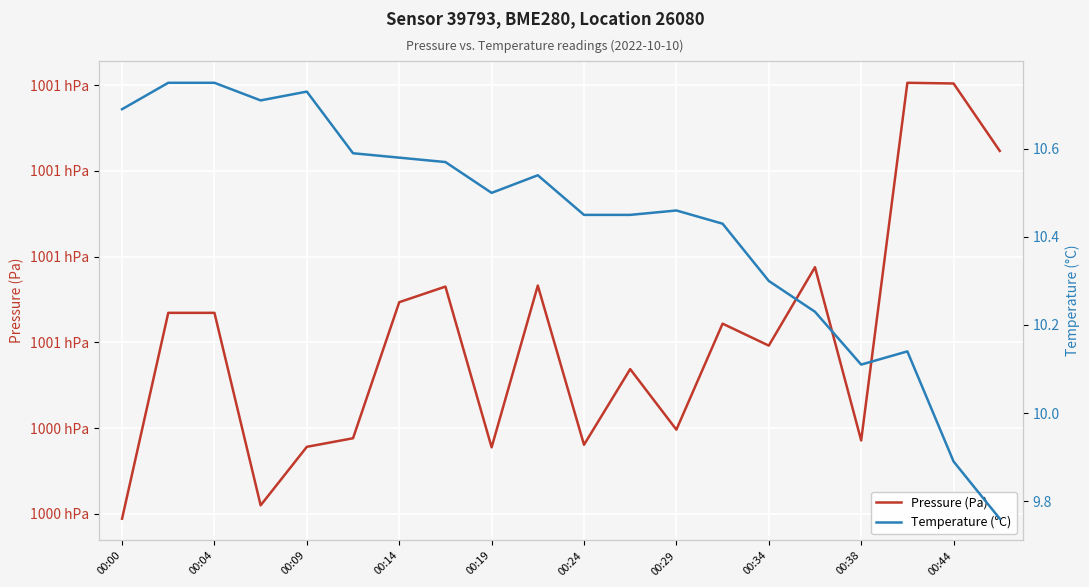

What is the spread (max minus min) of values at 13?

100045.7